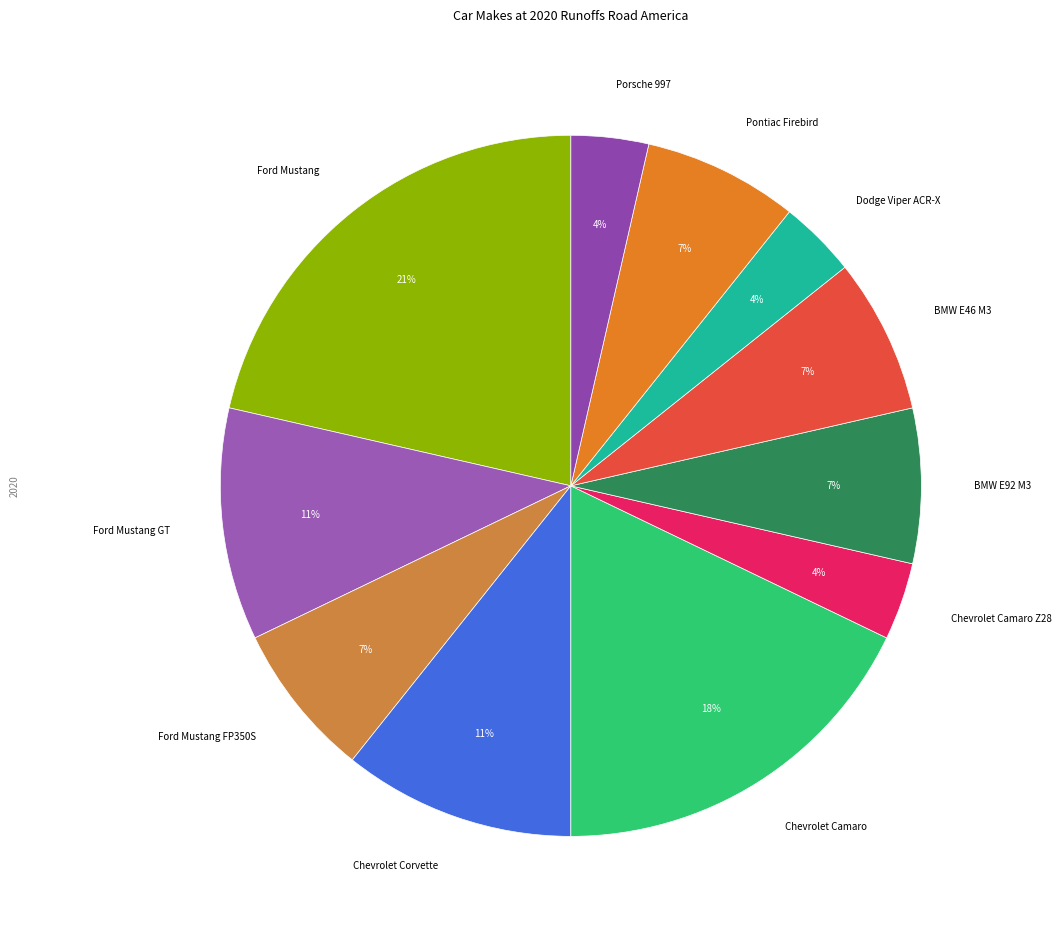

Count the number of slices in the pie.

11